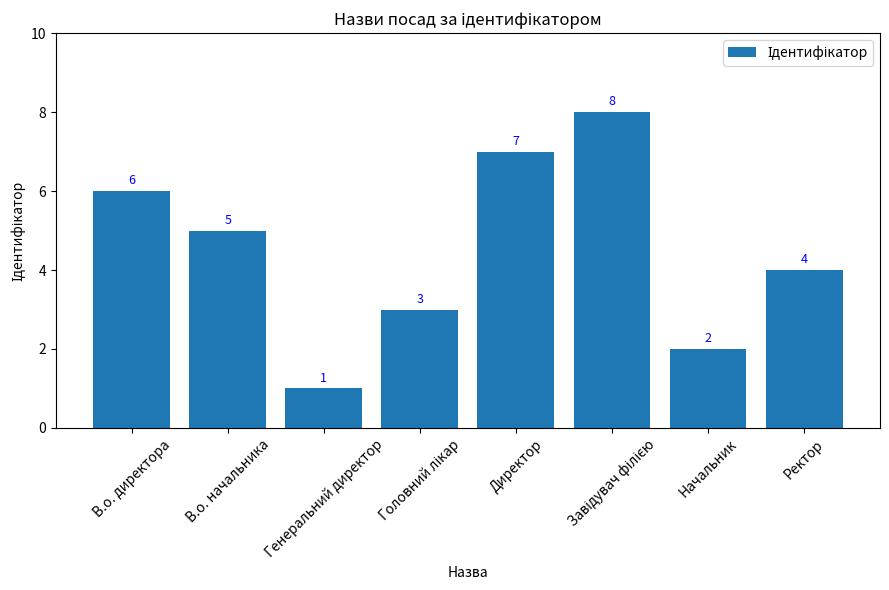

How many values are below 5?

4